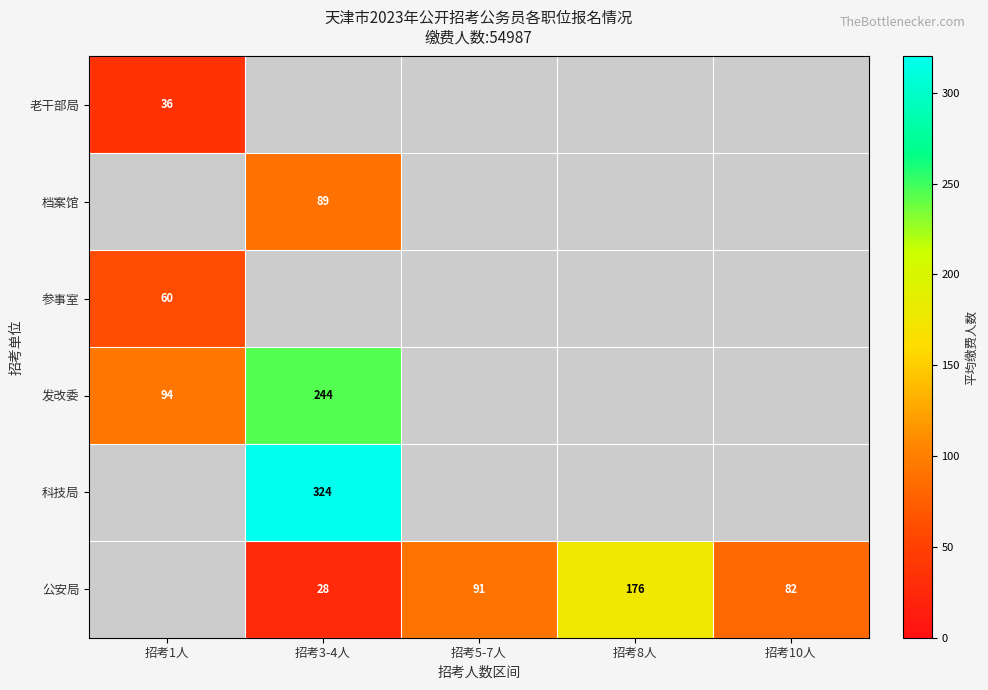

At how many categories does at least one series exceed 213?

1